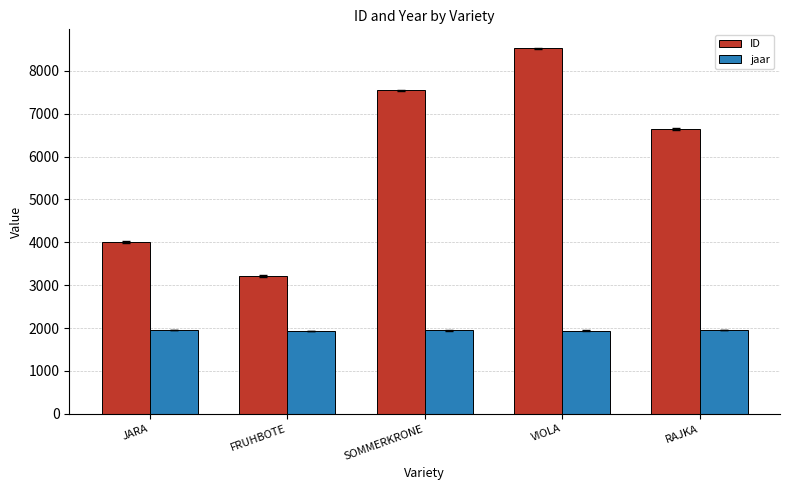

How many bars are there in each group?

2